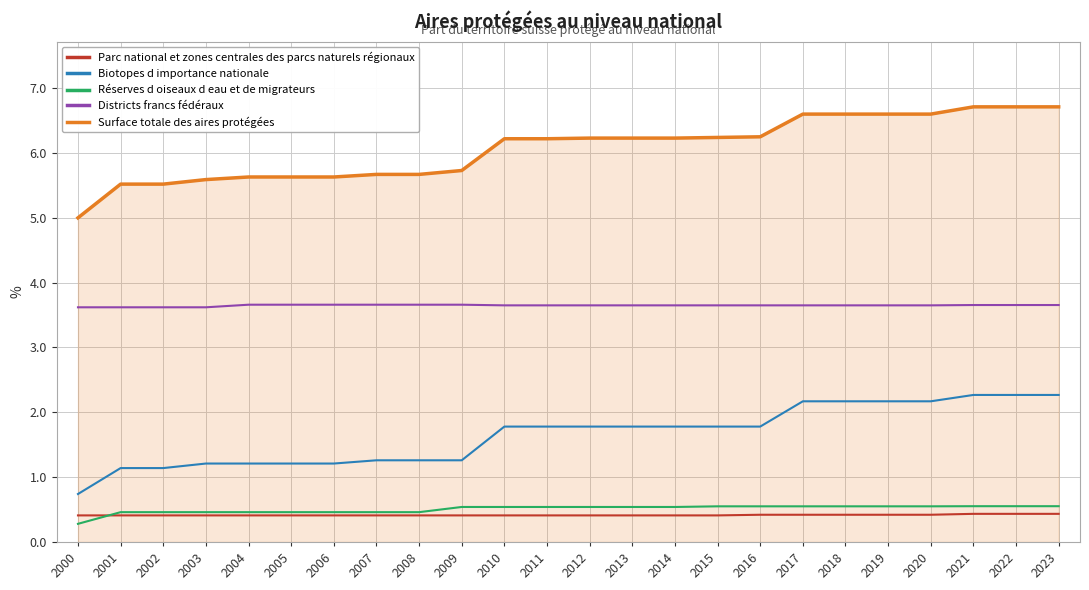

What is the maximum value for Districts francs fédéraux?

3.7